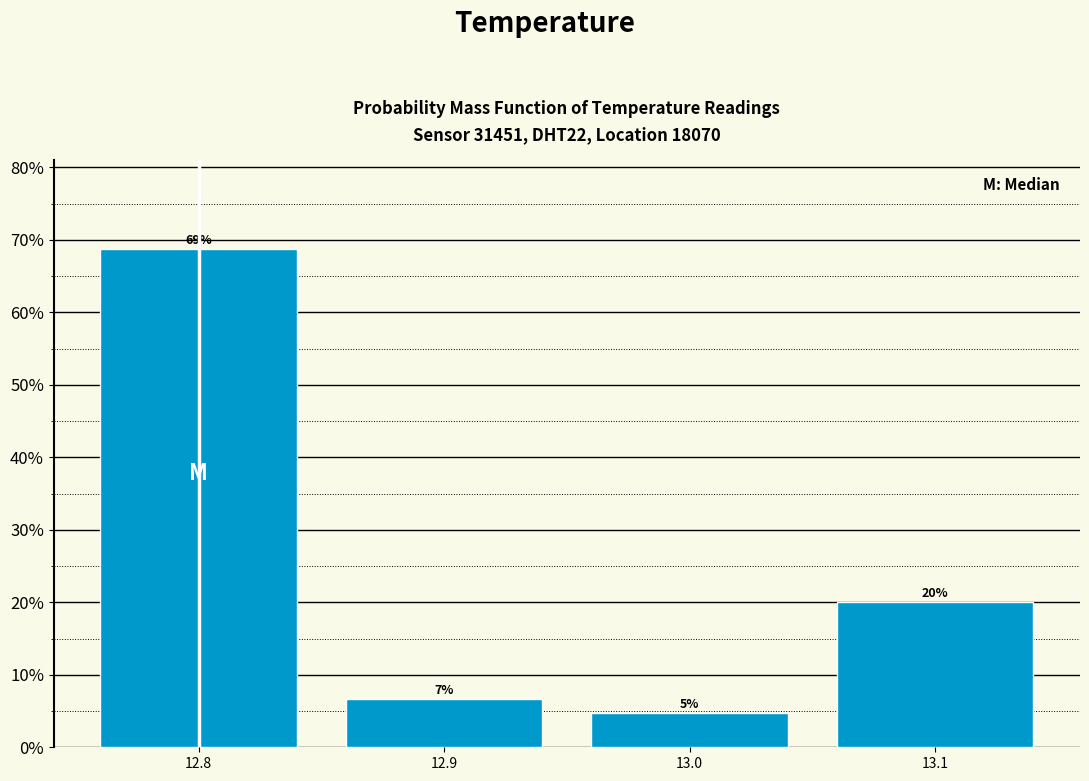

Where does the data first go above 20?

12.8